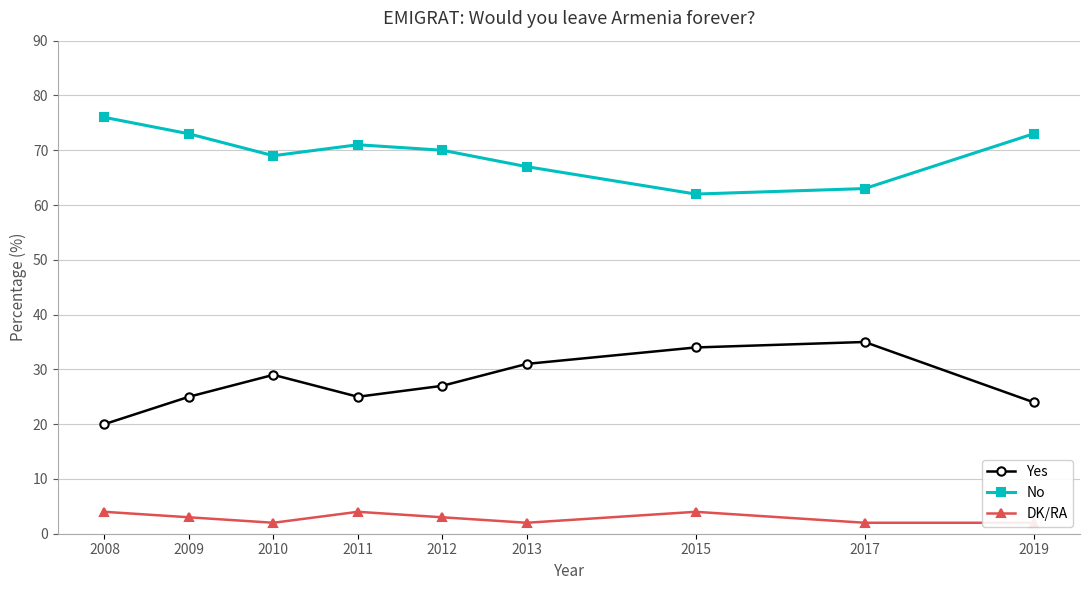

What is the approximate value of No at 2012, to the nearest 5?

70